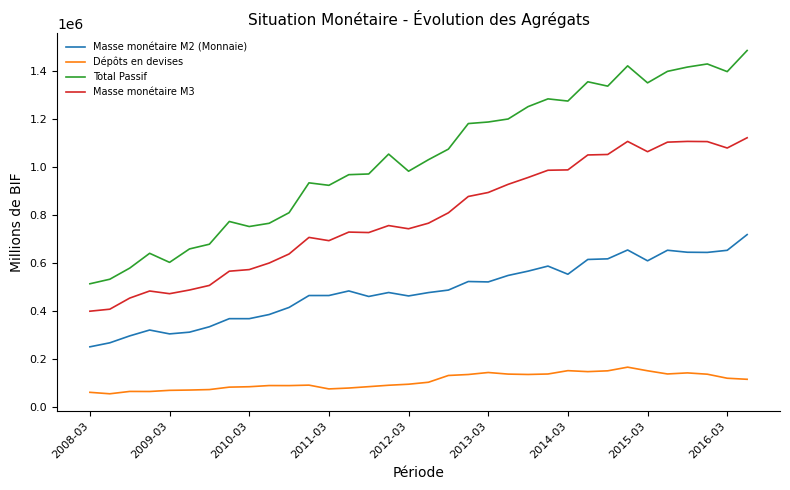

At how many categories does at least one series exceed 832811?

23